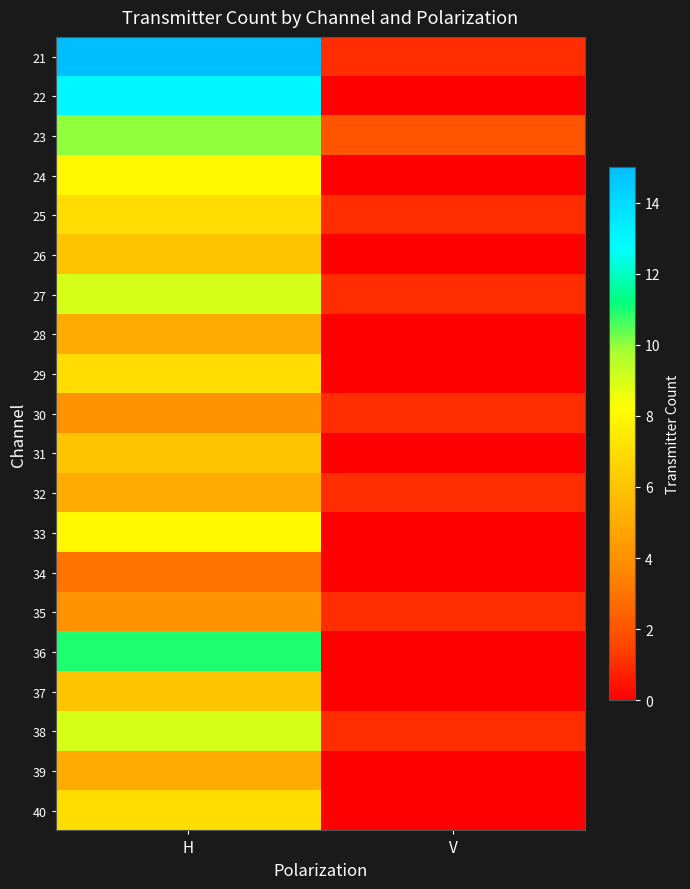

List the series in order of their peak value, highest first.

21, 22, 36, 23, 27, 38, 24, 33, 25, 29, 40, 26, 31, 37, 28, 32, 39, 30, 35, 34